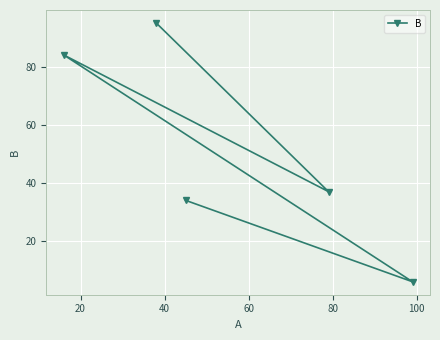

What is the maximum value shown in the chart?

95